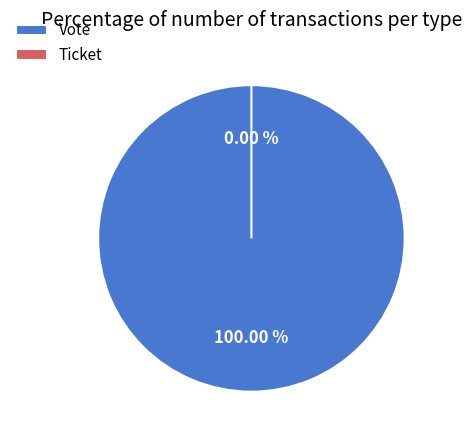

To the nearest percent, what is the difference between the Ticket and Vote slice percentages?

100%